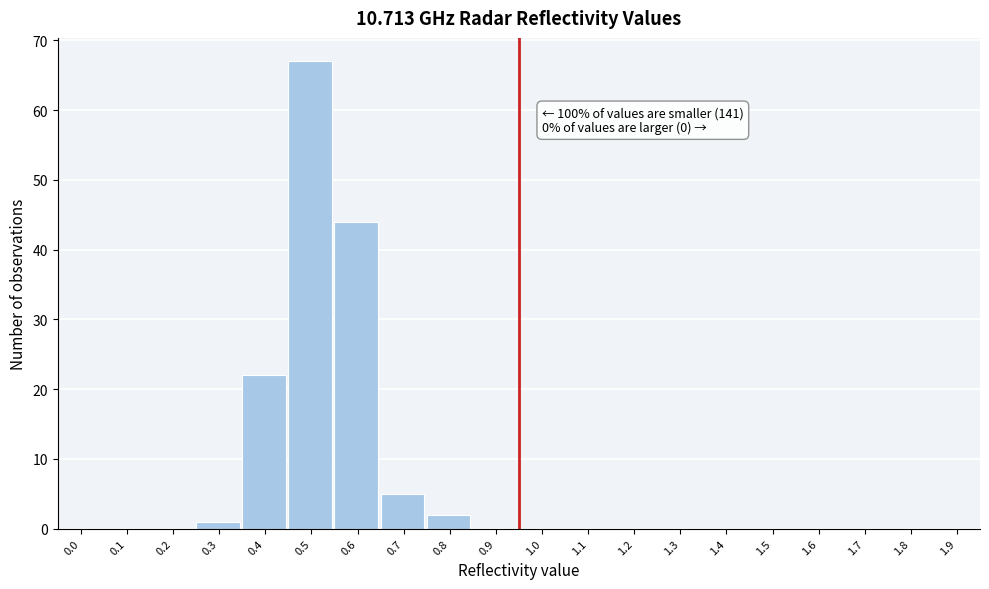

Reading left to right, transcribe all the data shown in this chart.

0.0=0	0.1=0	0.2=0	0.3=1	0.4=22	0.5=67	0.6=44	0.7=5	0.8=2	0.9=0	1.0=0	1.1=0	1.2=0	1.3=0	1.4=0	1.5=0	1.6=0	1.7=0	1.8=0	1.9=0